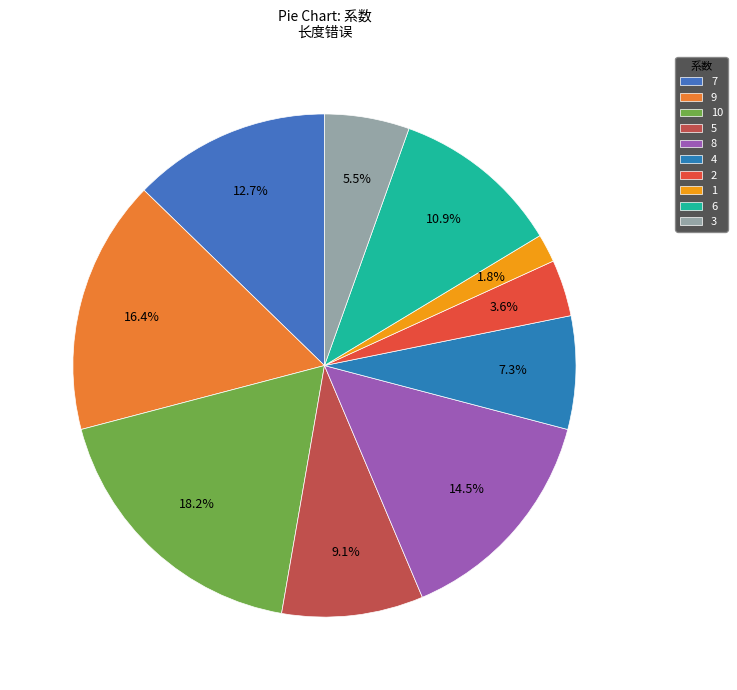

Count the number of slices in the pie.

10